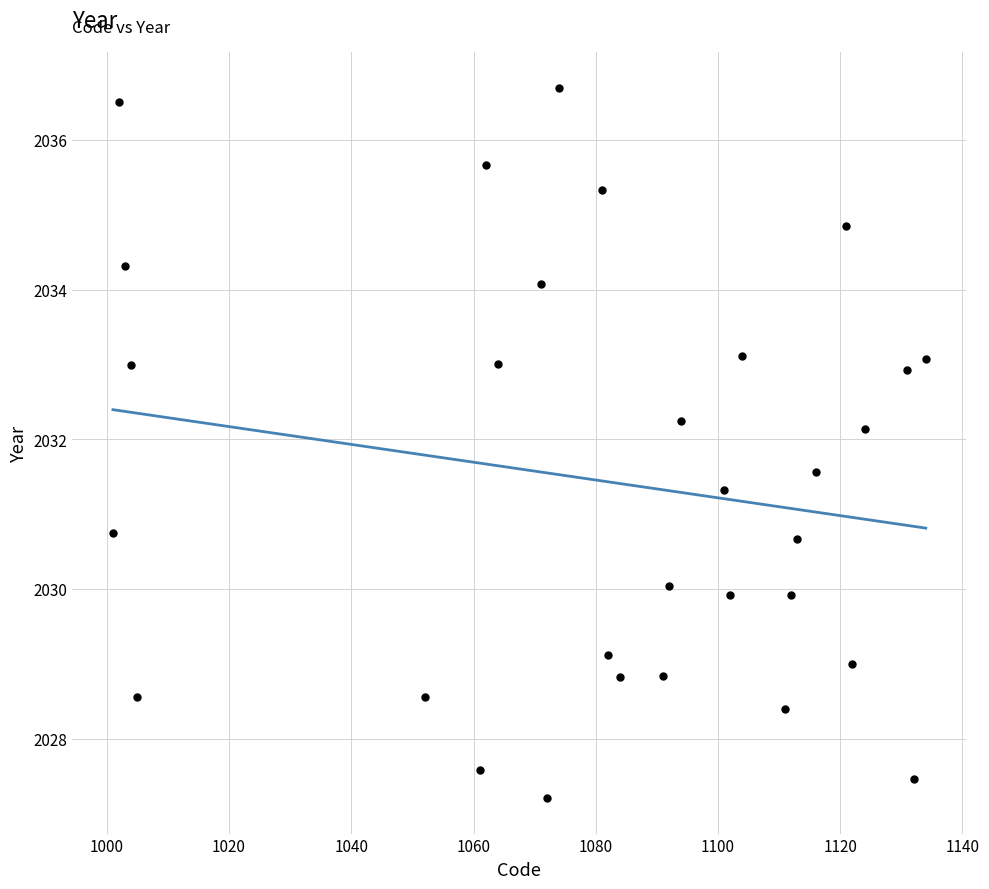

What is the range of Y values (max minus min)?

9.5